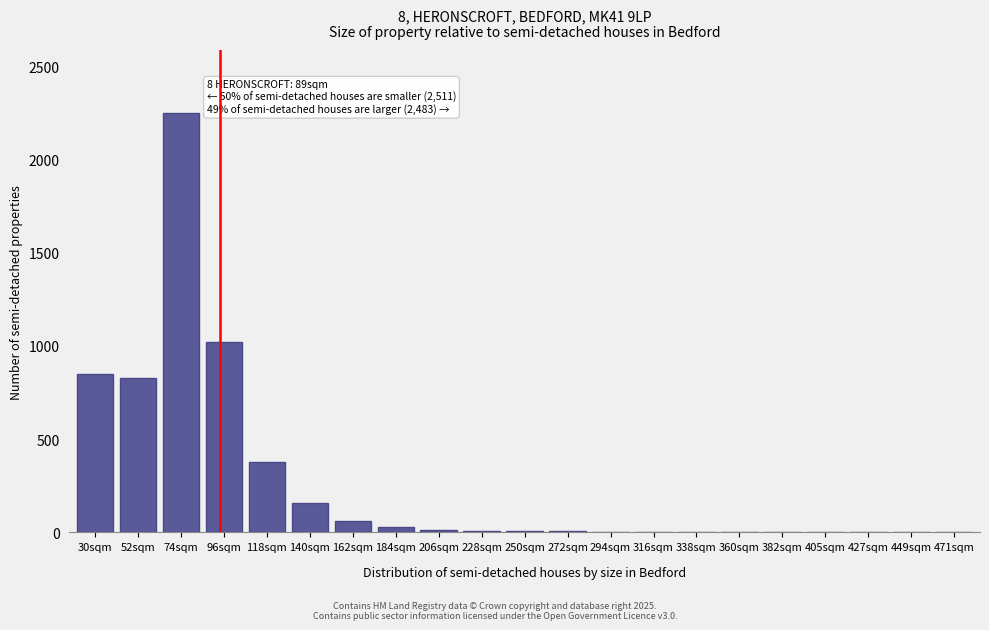

The chart shows a value of 276 at 140sqm. True or false?

False